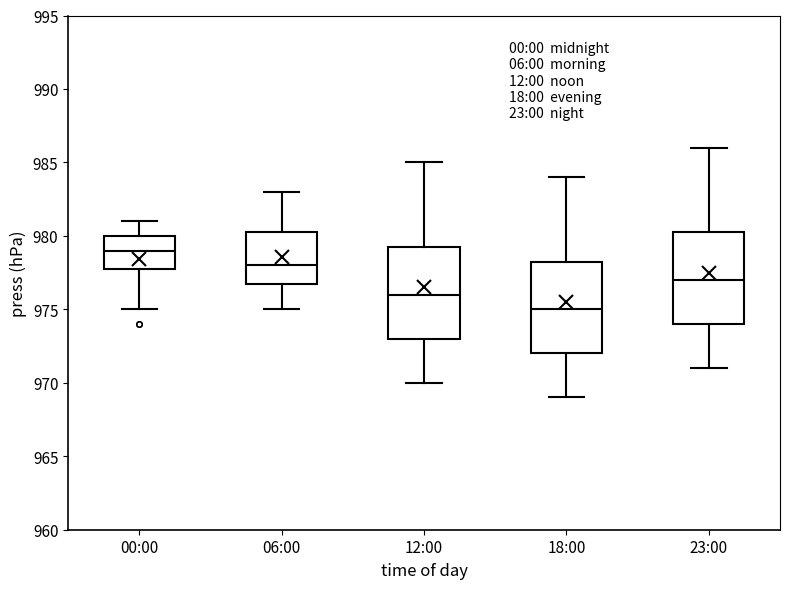

Reading left to right, read every box against the y-axis: the position of its median line, the range the box covers, and the ends of its whiskers. The values are not printed on the chart, so give them approximately, as read against the axis.

00:00: median 979.0, box 978.0 to 980.0, whiskers 975.0 to 981.0
06:00: median 978.0, box 977.0 to 980.5, whiskers 975.0 to 983.0
12:00: median 976.0, box 973.0 to 979.5, whiskers 970.0 to 985.0
18:00: median 975.0, box 972.0 to 978.5, whiskers 969.0 to 984.0
23:00: median 977.0, box 974.0 to 980.5, whiskers 971.0 to 986.0